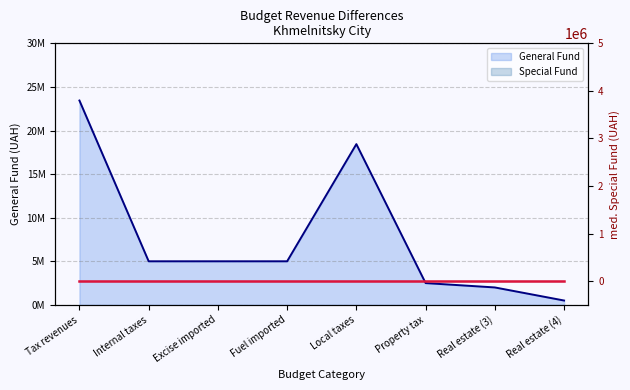

Does the chart display data point markers on the line(s)?

No